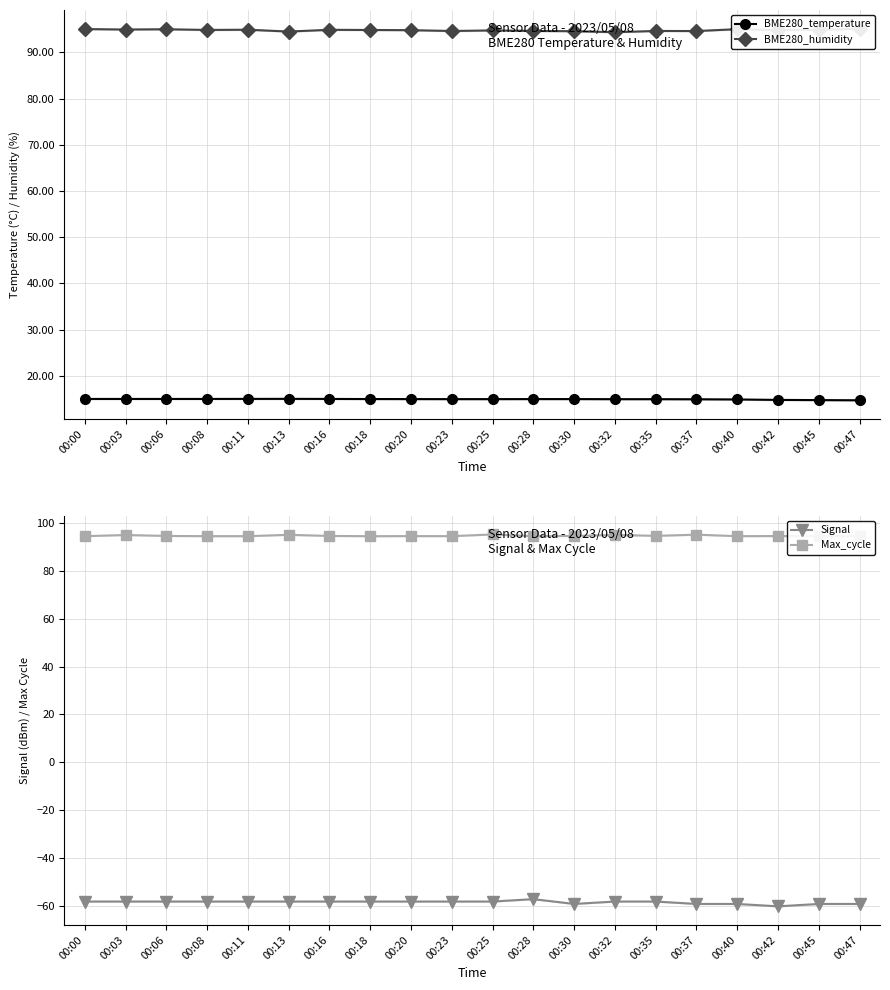

At which category does Max_cycle reach its first local valley?

00:08